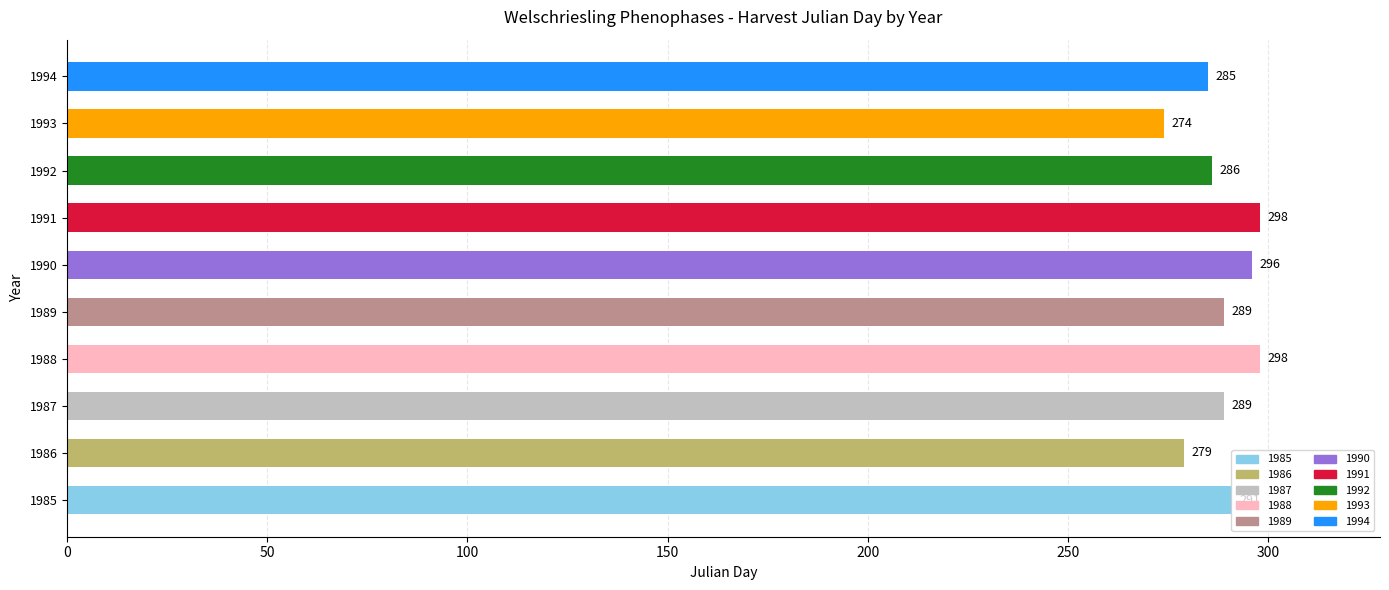

Is it true that the value at 1994 is 71?

False